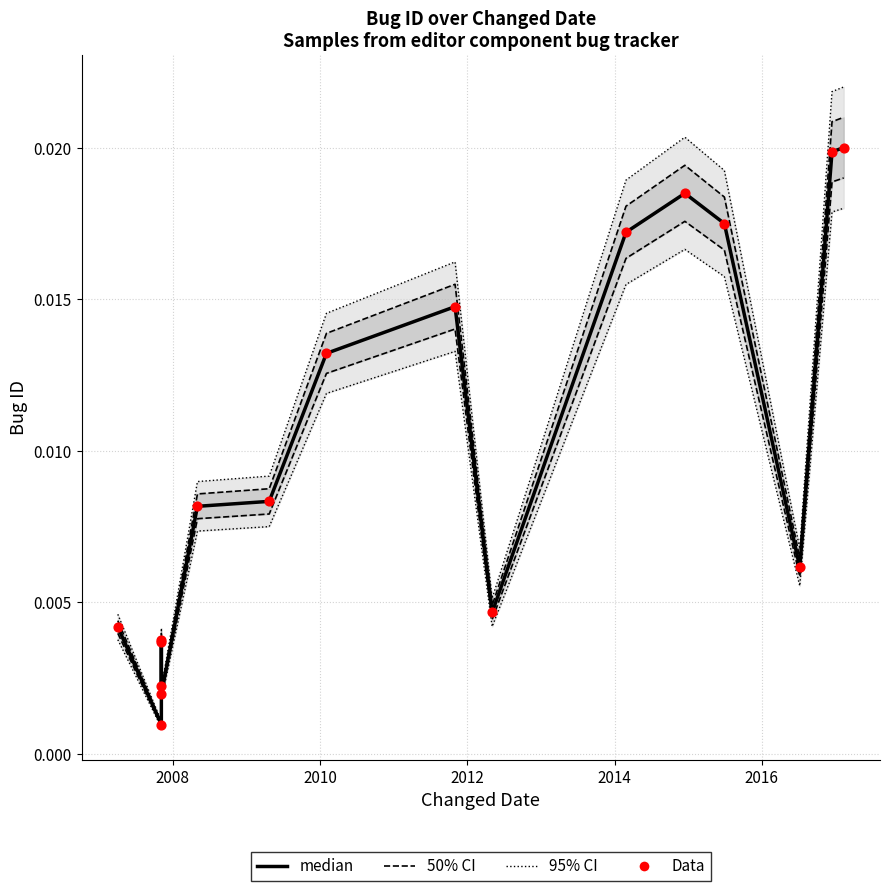

Which series contains the lowest Y value?

median